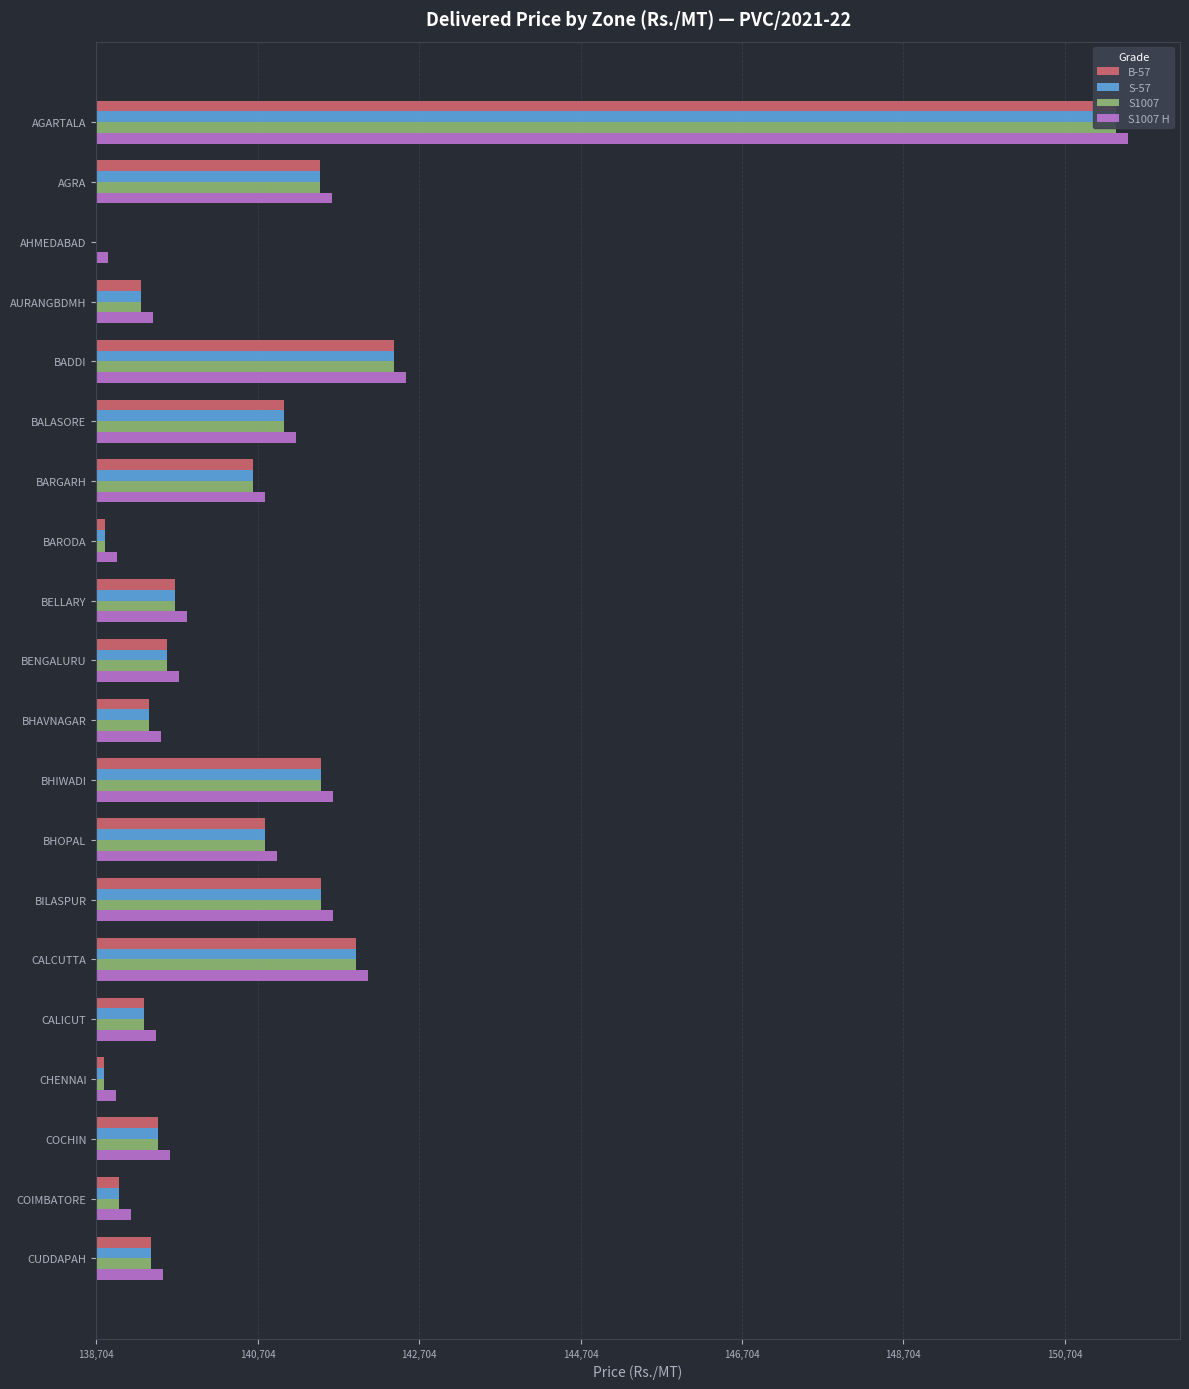

What are all the series names shown in the legend?

B-57, S-57, S1007, S1007 H